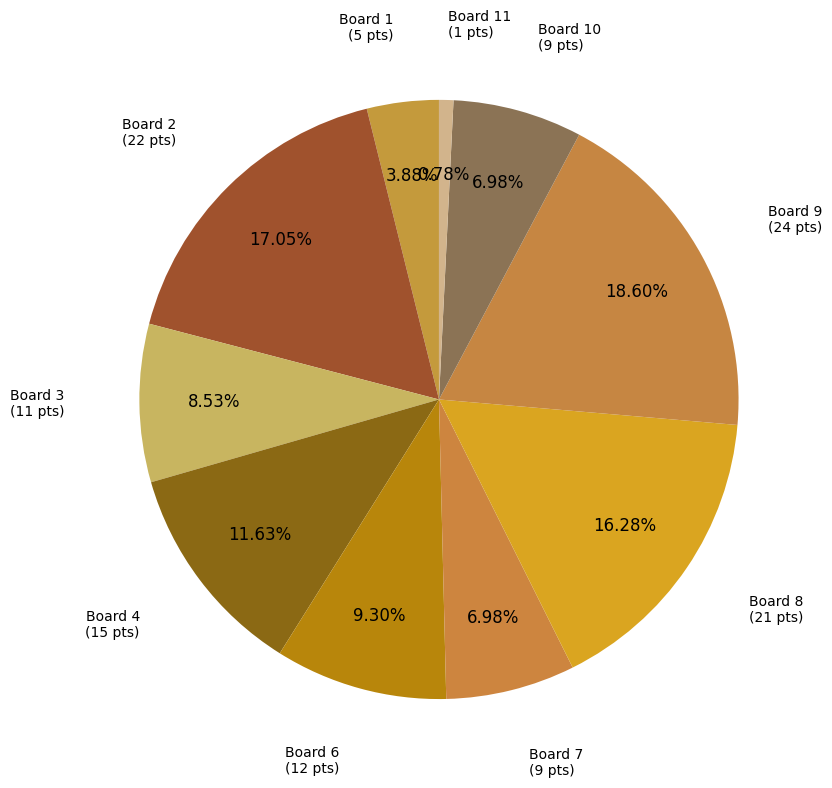

Does any single category account for the majority?

No